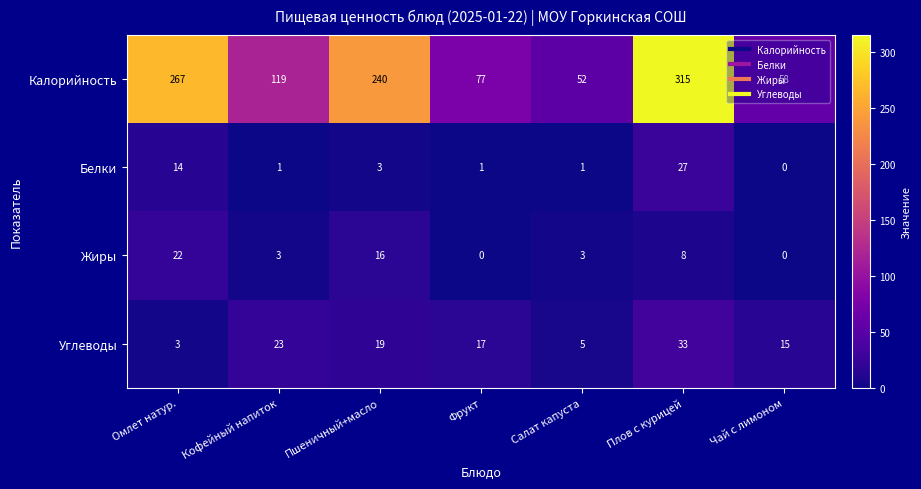

At which category is the sum across all series the highest?

Плов с курицей